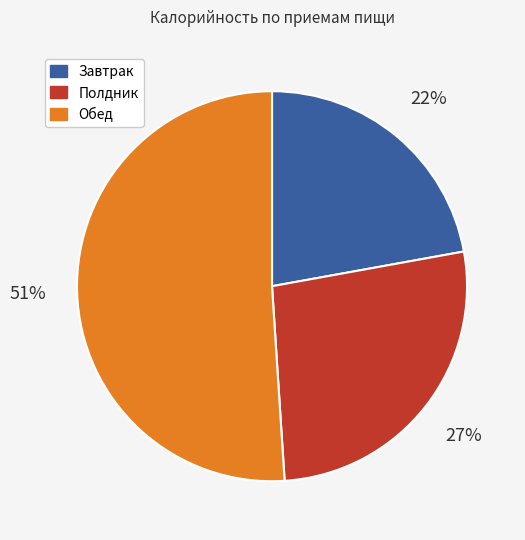

Combined, do Обед and Завтрак account for over 50%?

Yes